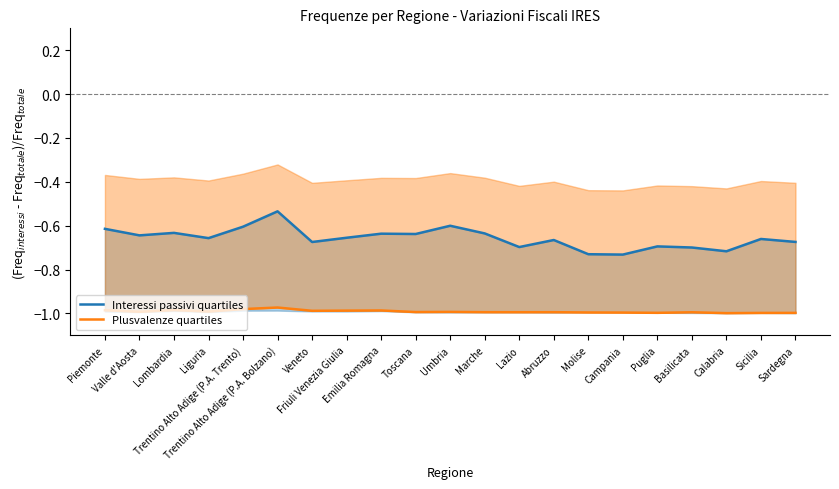

True or false: Plusvalenze quartiles and Interessi passivi quartiles cross at least once.

False